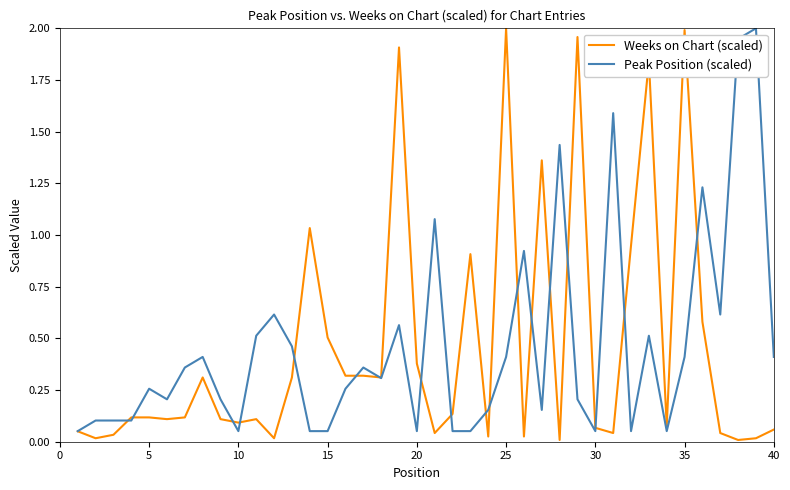

True or false: Peak Position (scaled) and Weeks on Chart (scaled) intersect in this chart.

True